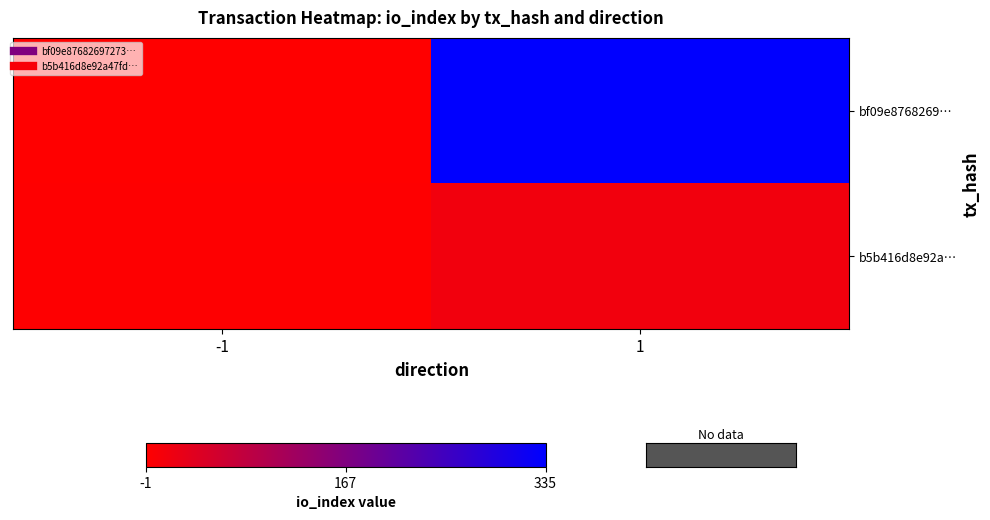

At -1, list the series in order from smallest to largest.

bf09e8768269…, b5b416d8e92a…